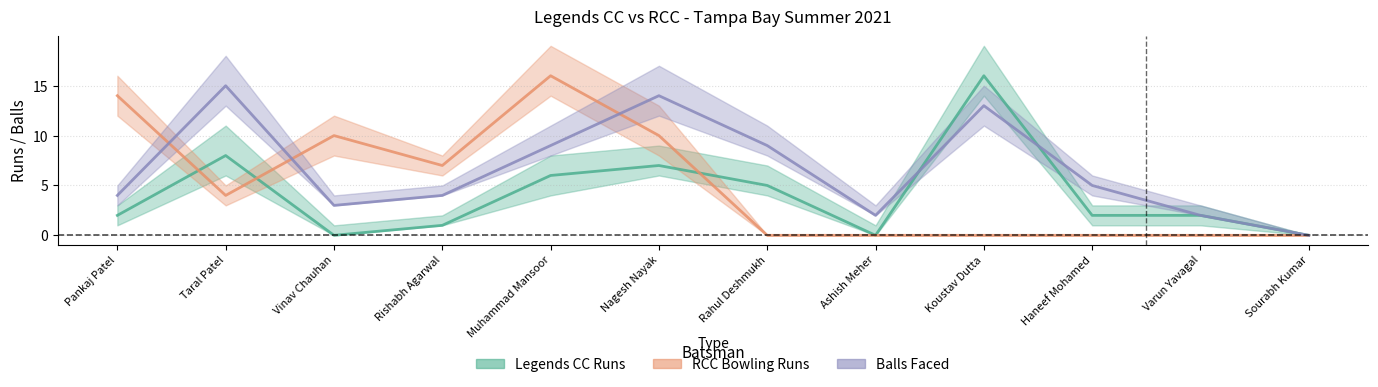

Where is Legends CC Runs nearest to the value 8?

Taral Patel